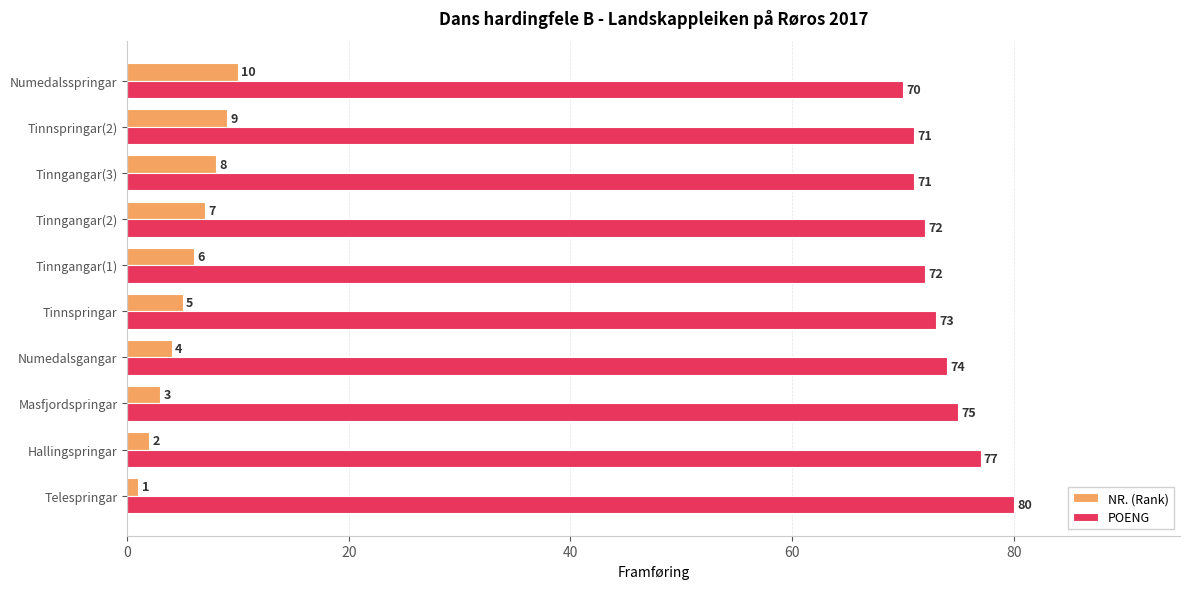

Is the value of POENG at Tinnspringar(2) greater than the value of NR. (Rank) at Telespringar?

Yes